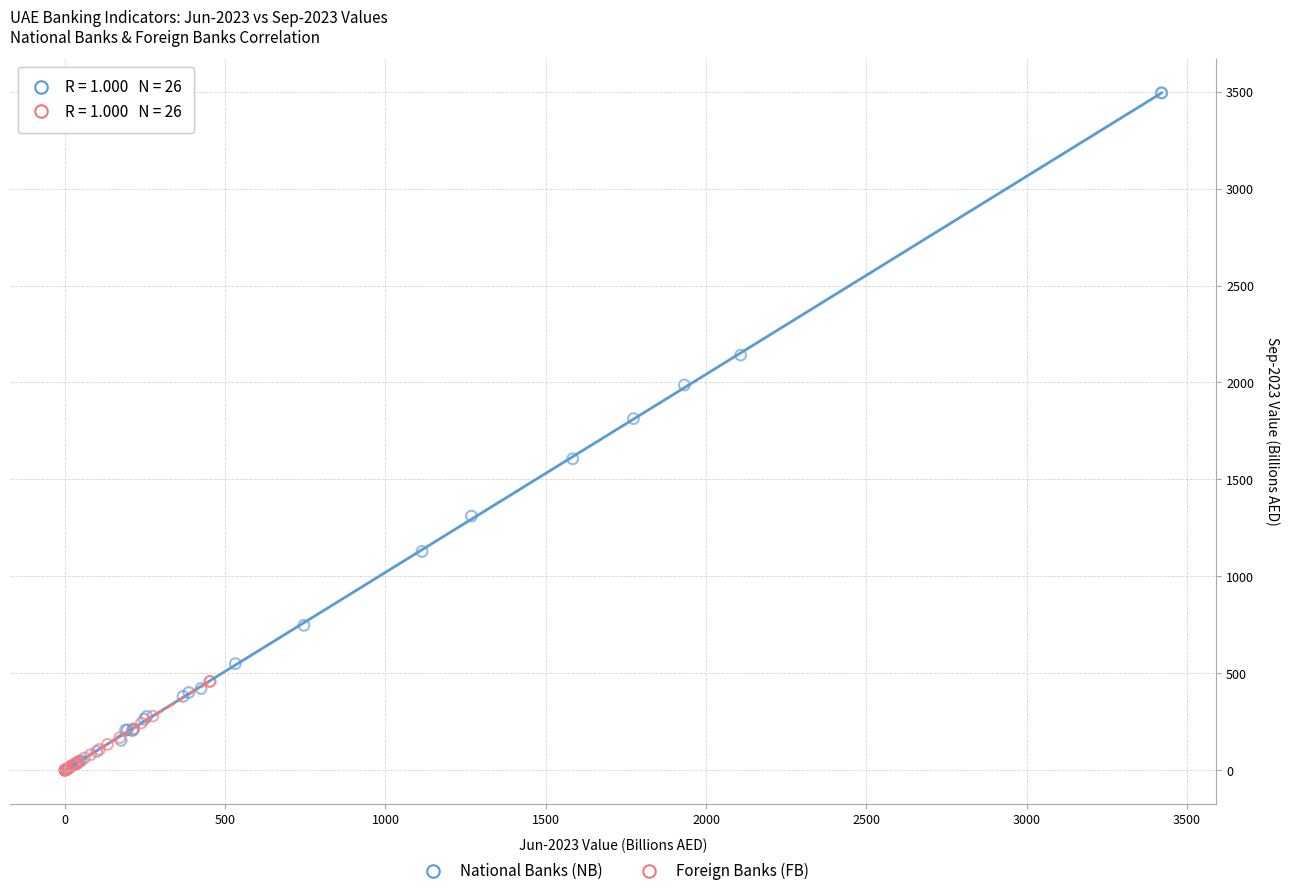

Which series has the largest Y range (max minus min)?

National Banks (NB)